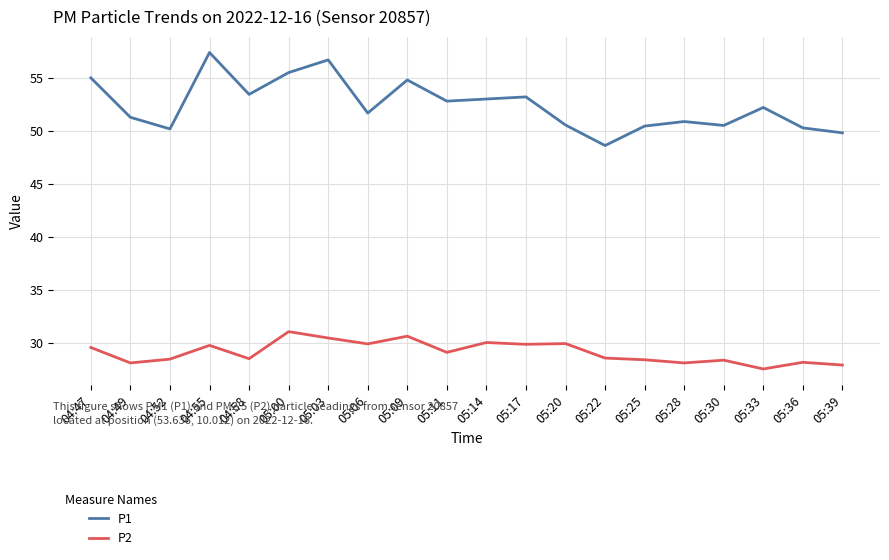

At which label does P1 reach its peak?

04:55